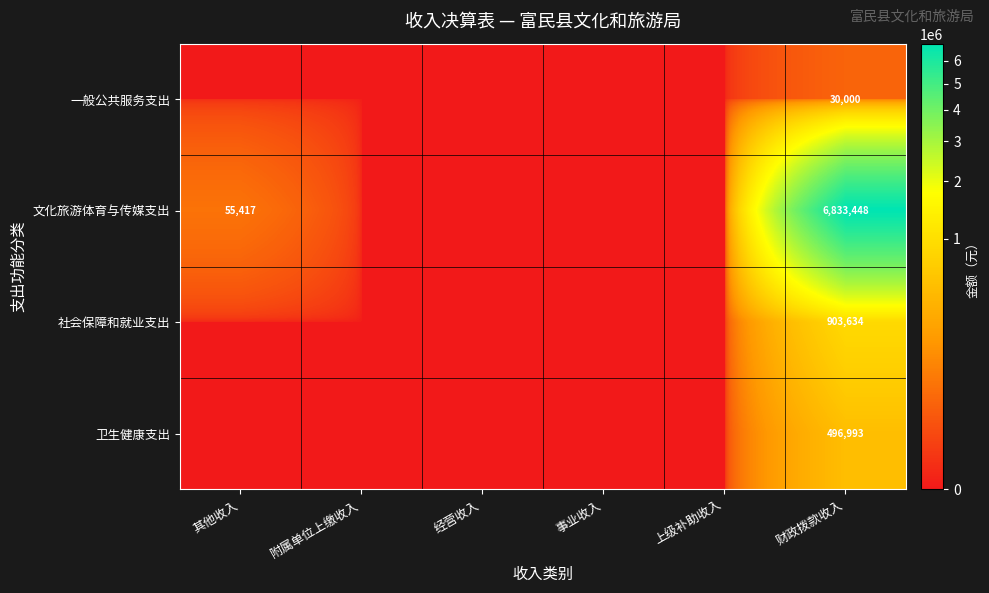

Is it true that 文化旅游体育与传媒支出 equals 20385 at 其他收入?

False